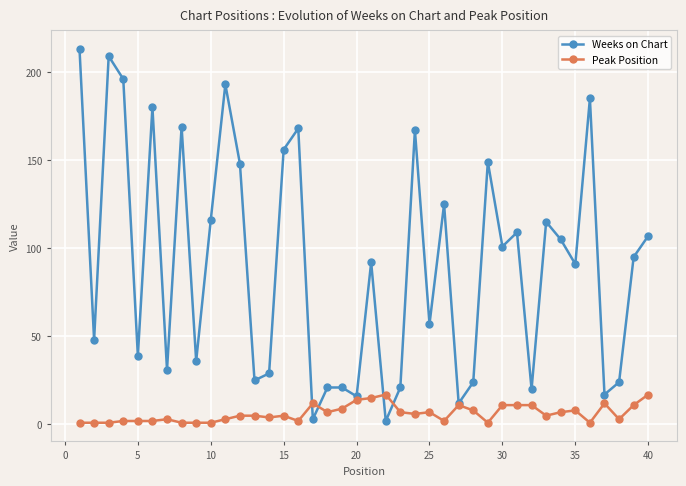

True or false: Weeks on Chart has more than 2 points higher than both neighbors.

True